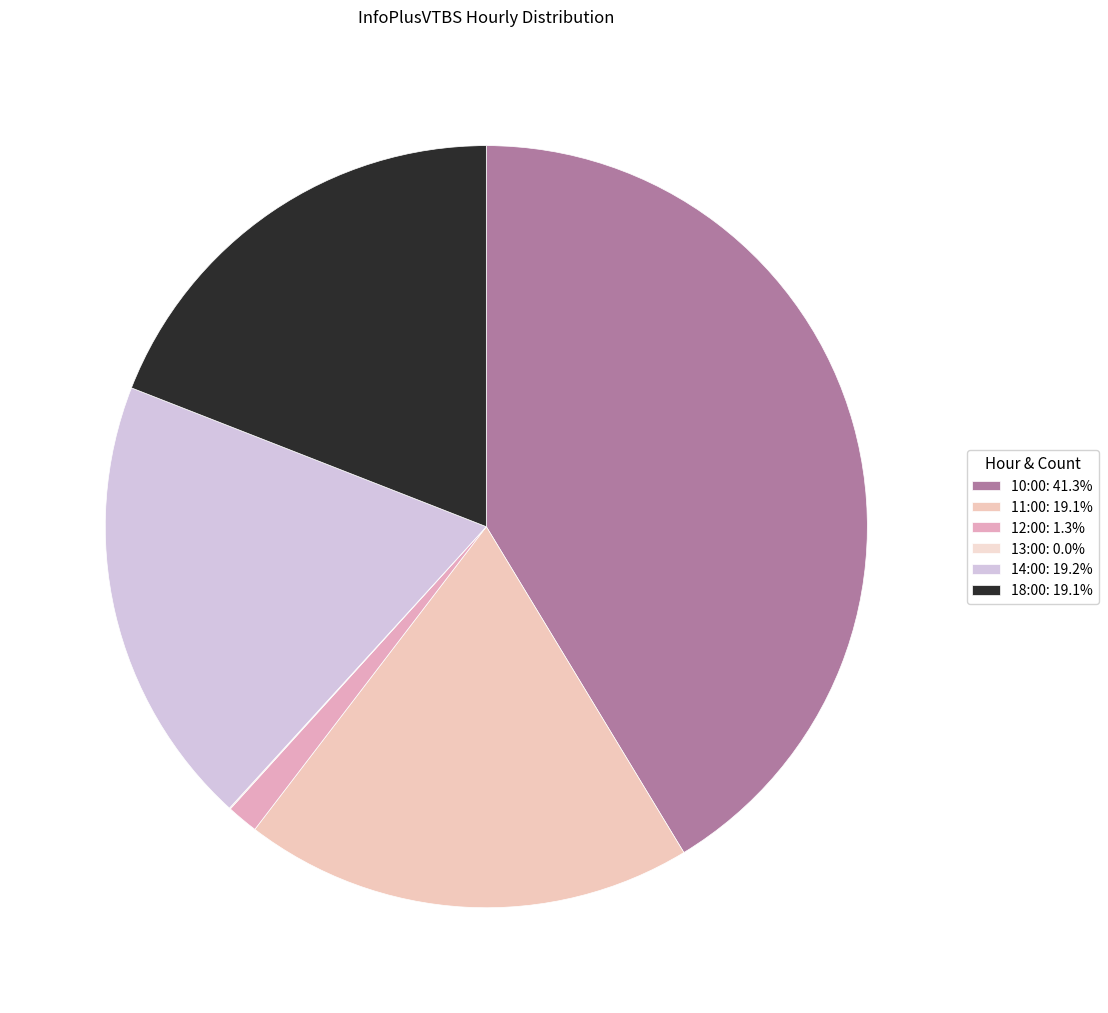

What is the ratio of the value at 12:00 to the value at 14:00?

0.1